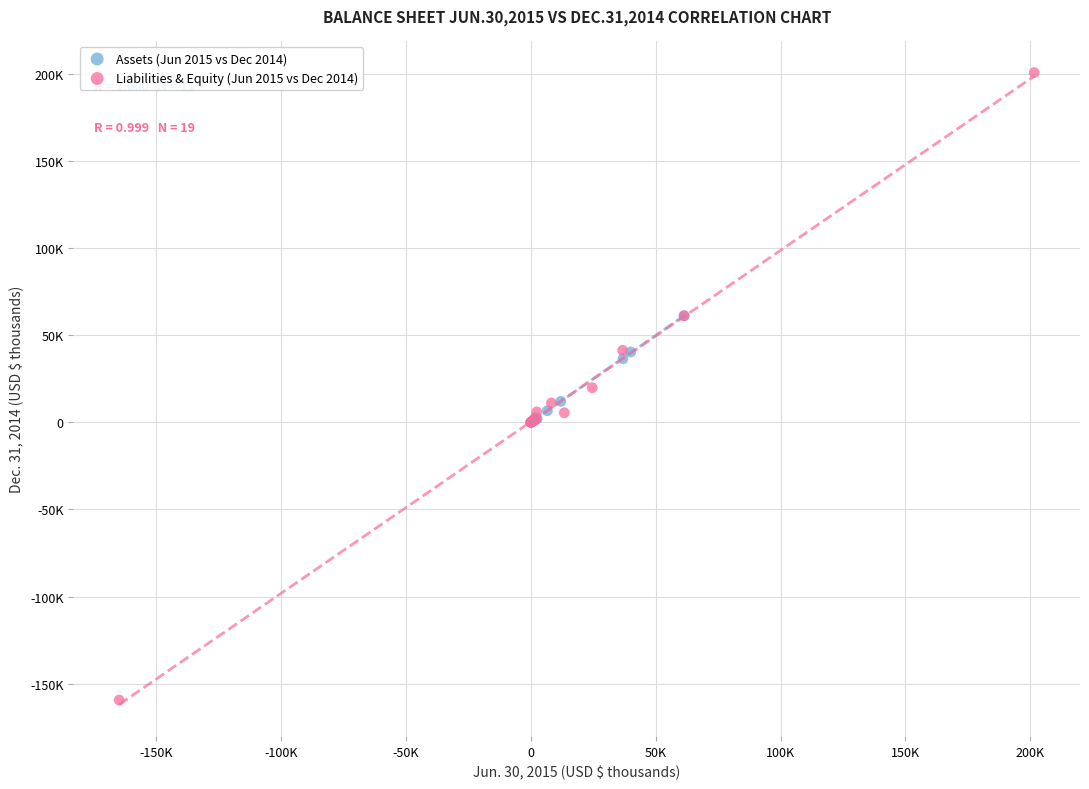

Which series reaches the minimum Y coordinate?

Liabilities & Equity (Jun 2015 vs Dec 2014)